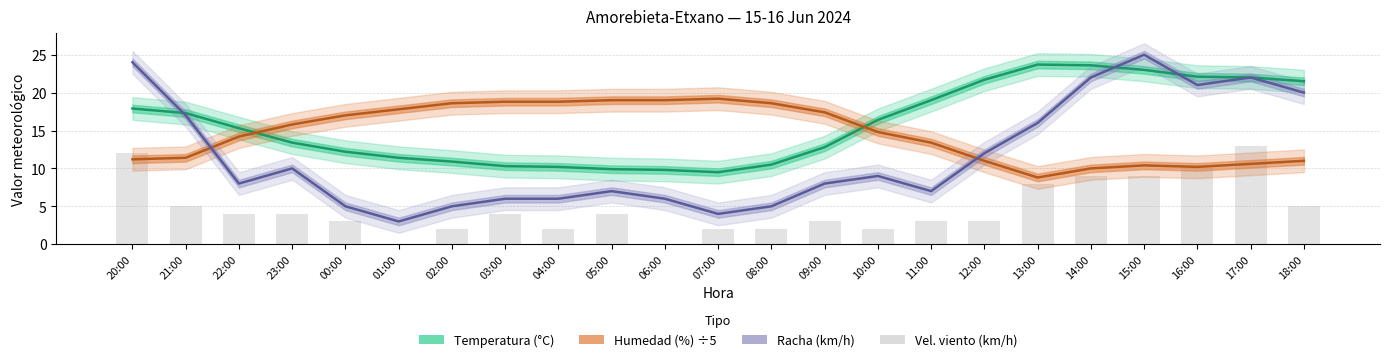

Reading left to right, transcribe all the data shown in this chart.

12	5	4	4	3	0	2	4	2	4	0	2	2	3	2	3	3	8	9	9	10	13	5